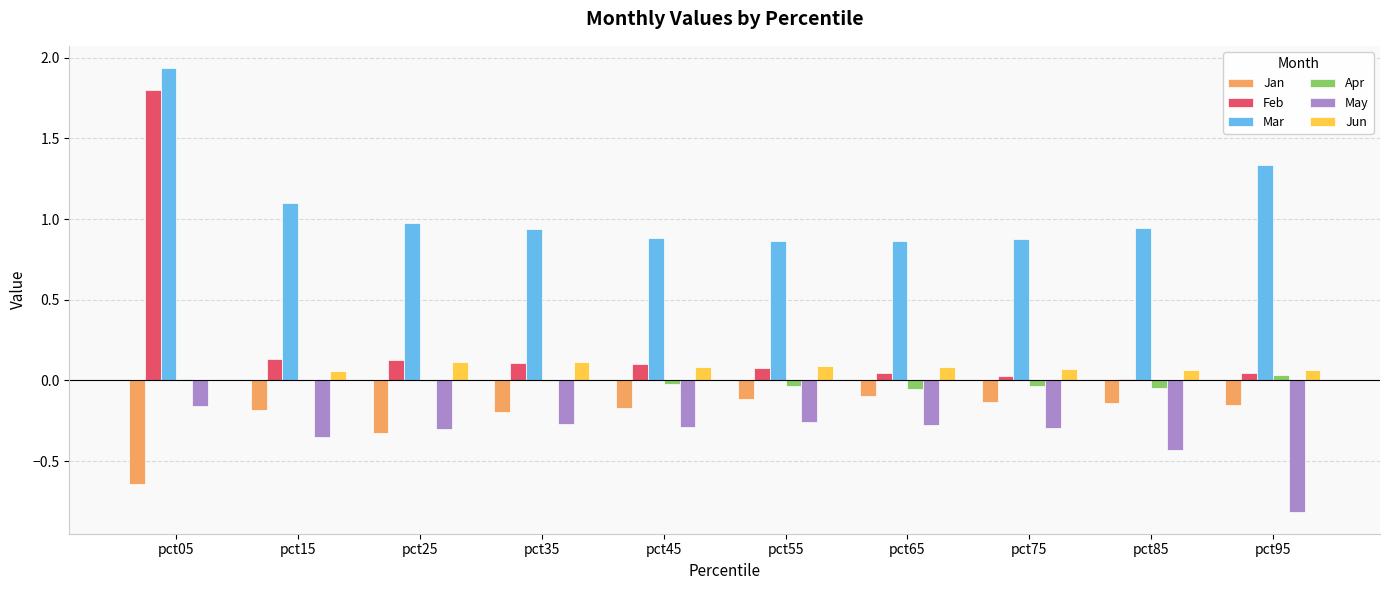

What is the sum of all Jan values?

-2.2